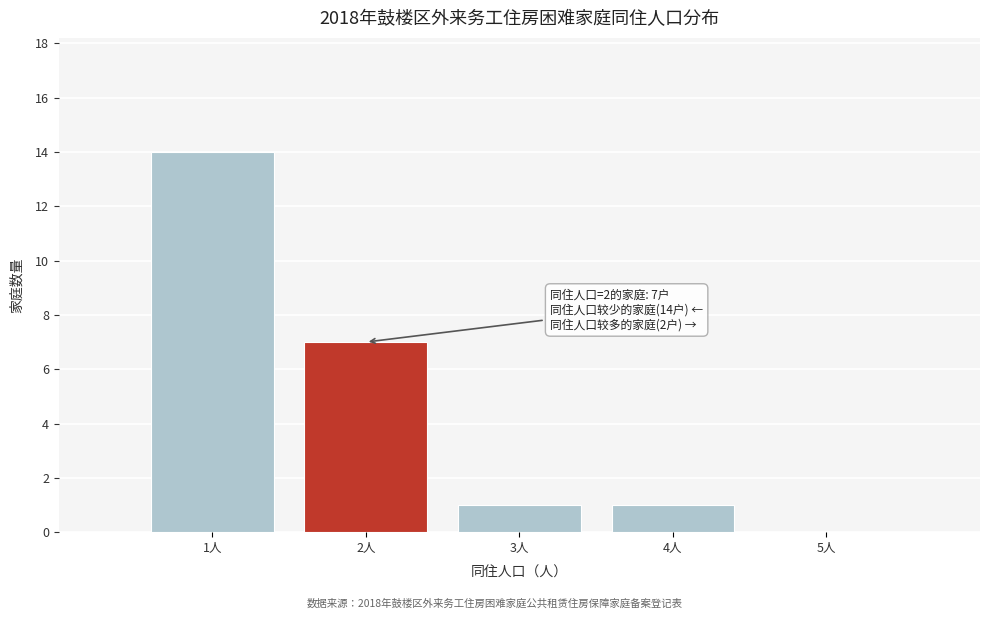

Over which range of the x-axis is the bar tallest?

0.5 to 1.5